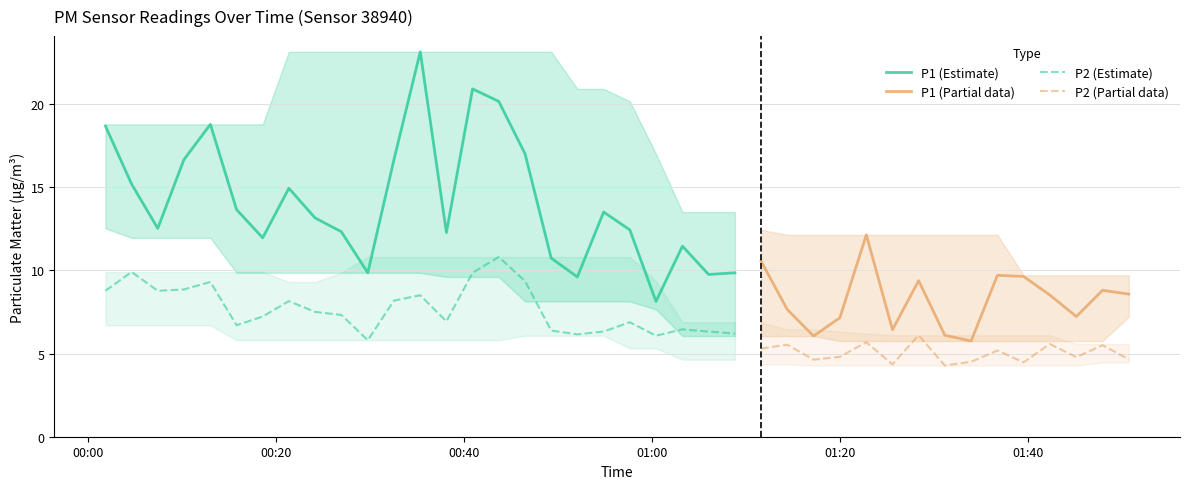

What is the sum of the P2 values at 2024-01-15T00:52:04 and 2024-01-15T01:33:58?

10.7